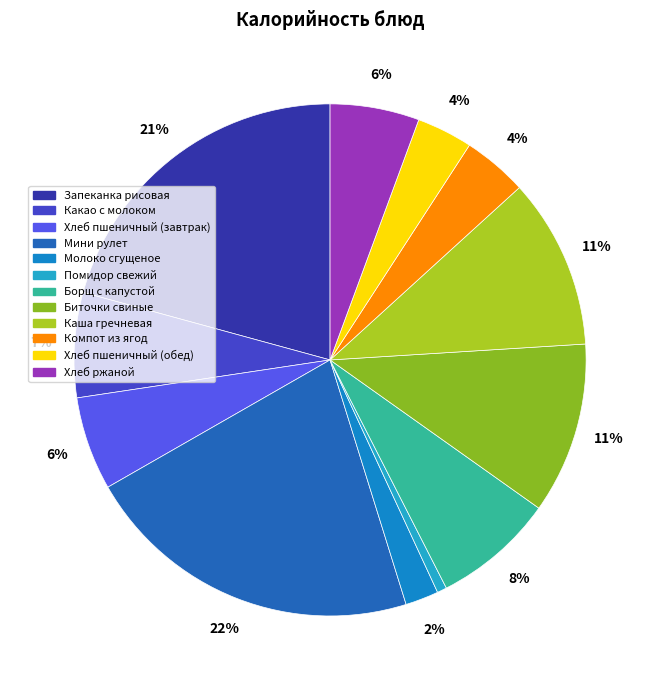

Which slice is the largest?

Мини рулет